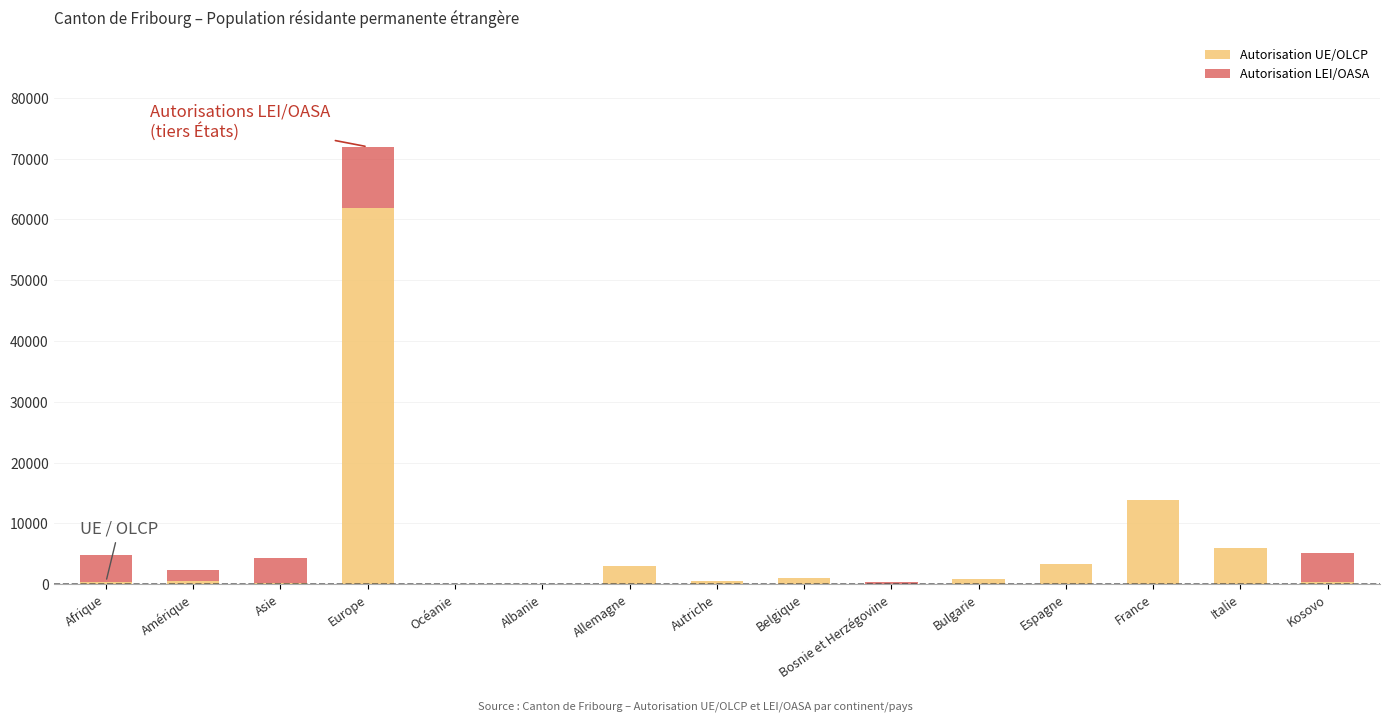

What is the sum of all Autorisation UE/OLCP values?

91841